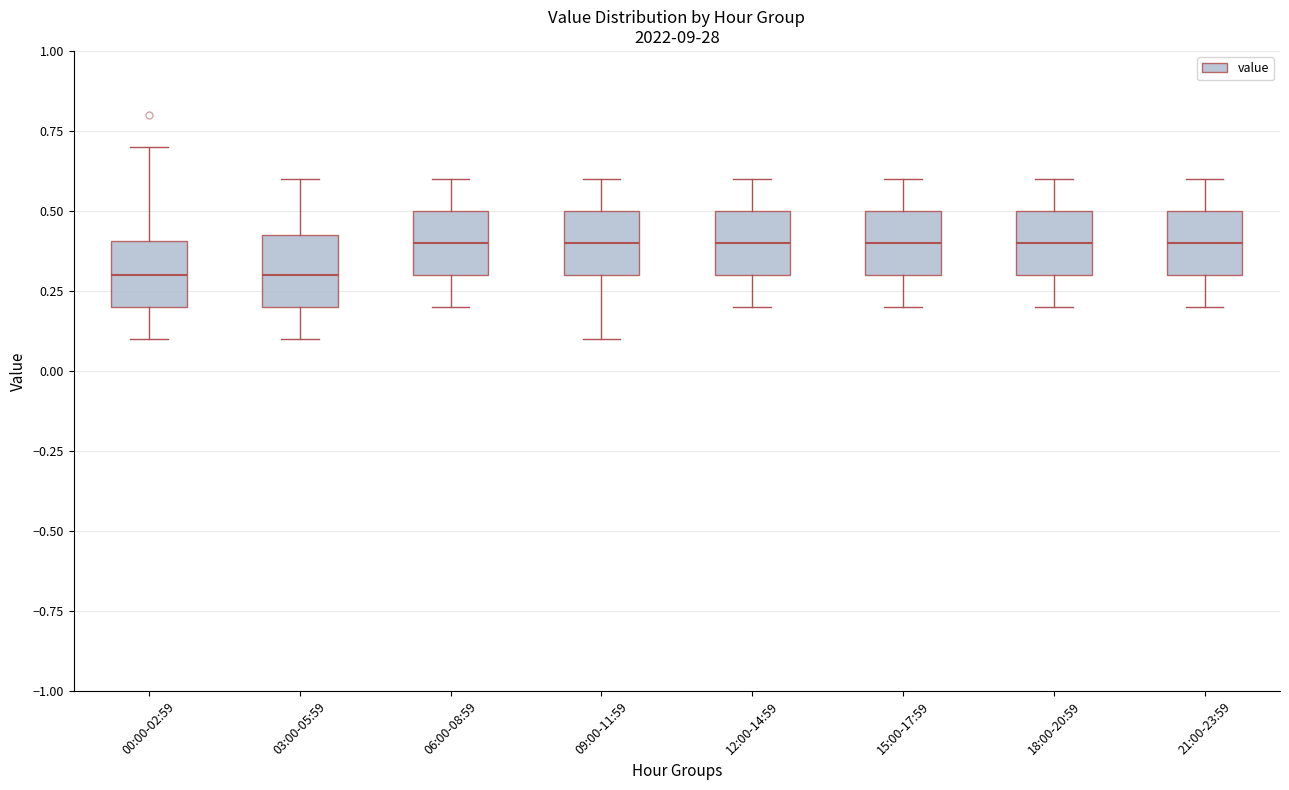

Reading left to right, read every box against the y-axis: the position of its median line, the range the box covers, and the ends of its whiskers. The values are not printed on the chart, so give them approximately, as read against the axis.

00:00-02:59: median 0.30, box 0.20 to 0.40, whiskers 0.10 to 0.70
03:00-05:59: median 0.30, box 0.20 to 0.45, whiskers 0.10 to 0.60
06:00-08:59: median 0.40, box 0.30 to 0.50, whiskers 0.20 to 0.60
09:00-11:59: median 0.40, box 0.30 to 0.50, whiskers 0.10 to 0.60
12:00-14:59: median 0.40, box 0.30 to 0.50, whiskers 0.20 to 0.60
15:00-17:59: median 0.40, box 0.30 to 0.50, whiskers 0.20 to 0.60
18:00-20:59: median 0.40, box 0.30 to 0.50, whiskers 0.20 to 0.60
21:00-23:59: median 0.40, box 0.30 to 0.50, whiskers 0.20 to 0.60